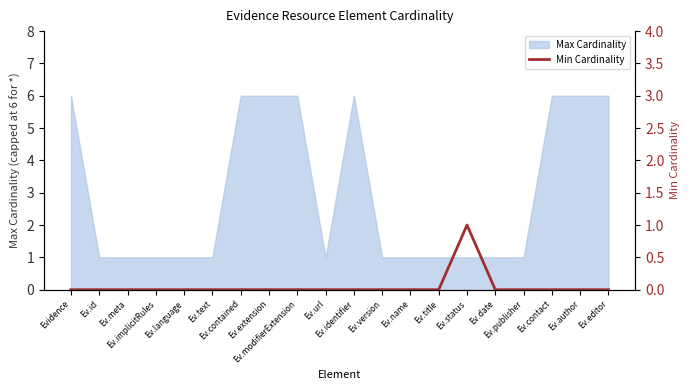

Count the number of categories in the chart.

20